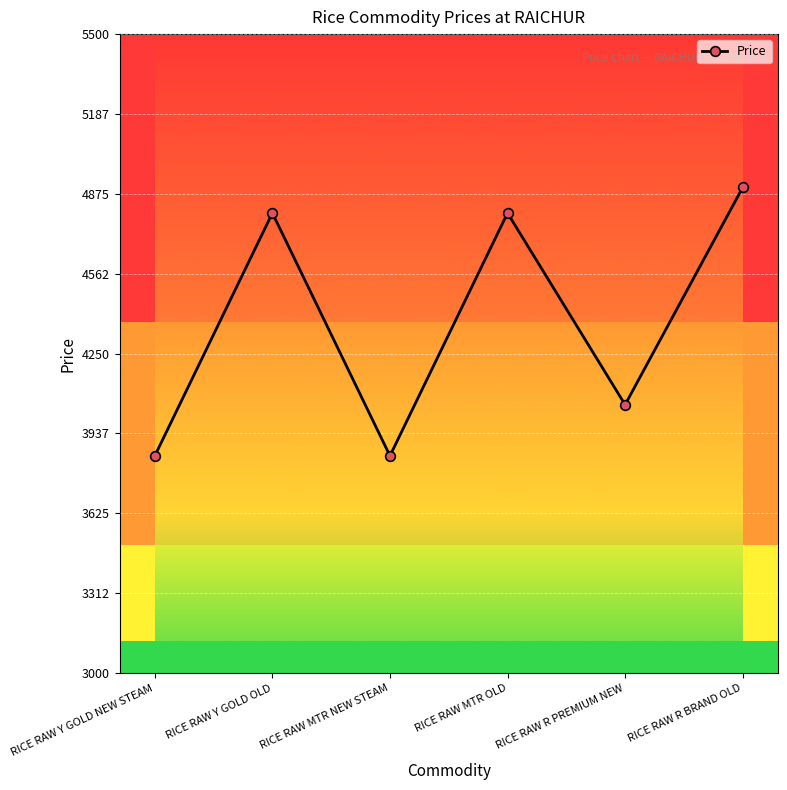

What is the value of the 3rd point from the left?

3850